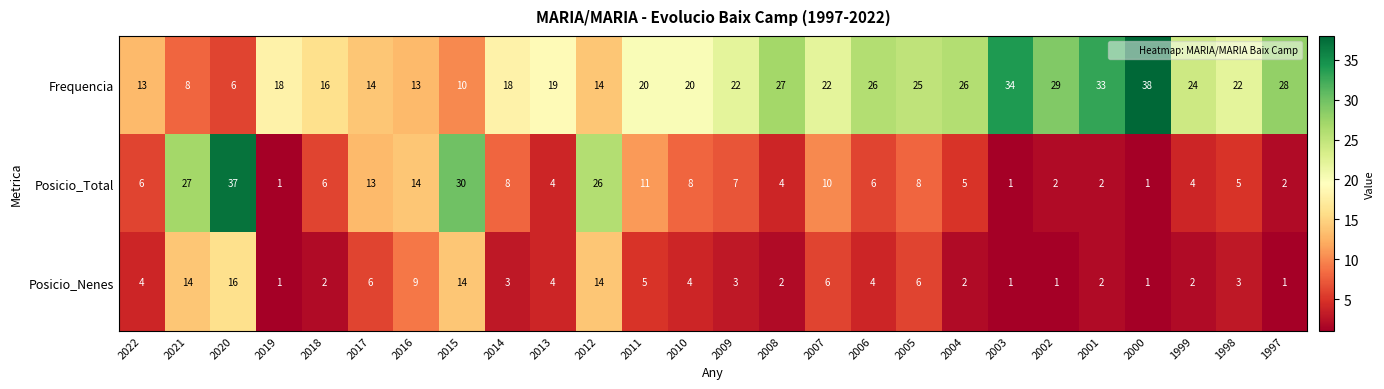

Which series has the widest spread of values?

Posicio_Total